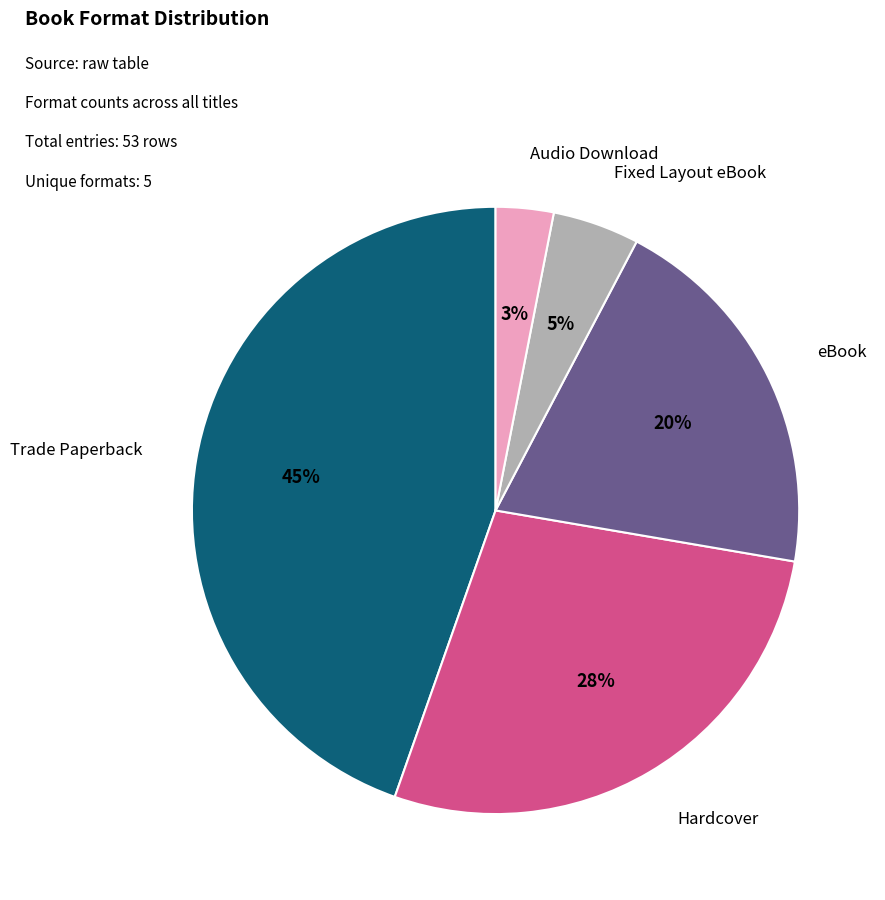

How many segments does this pie chart have?

5